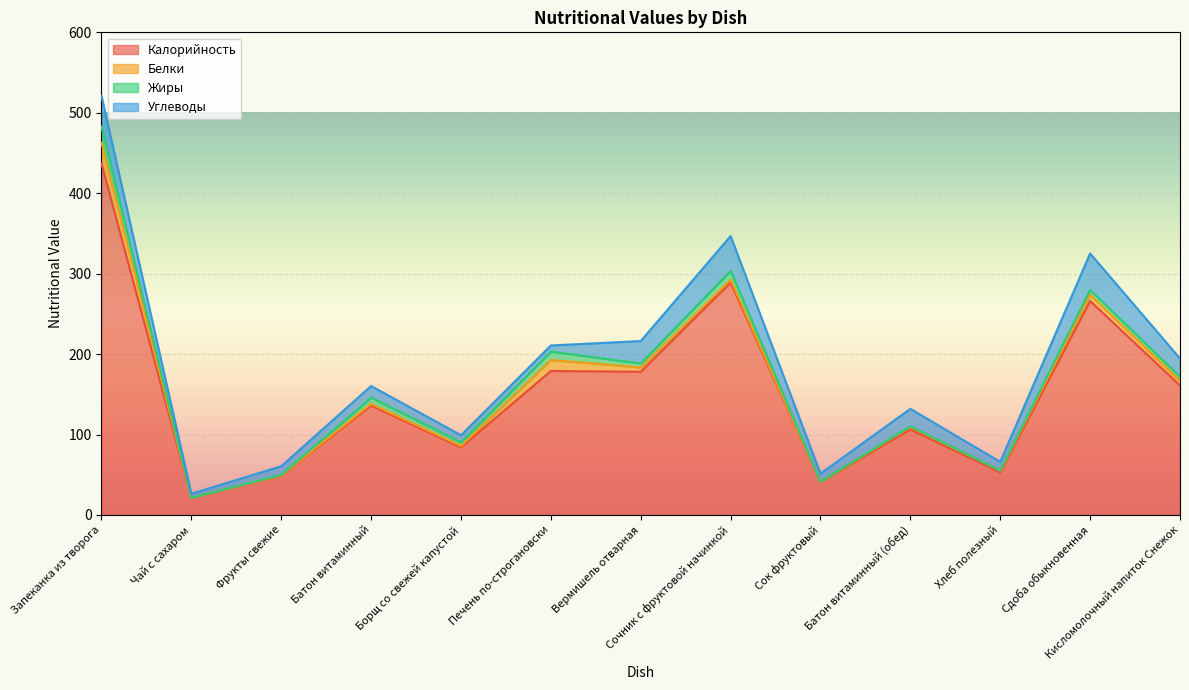

True or false: Углеводы has more than 1 interior local peaks.

True